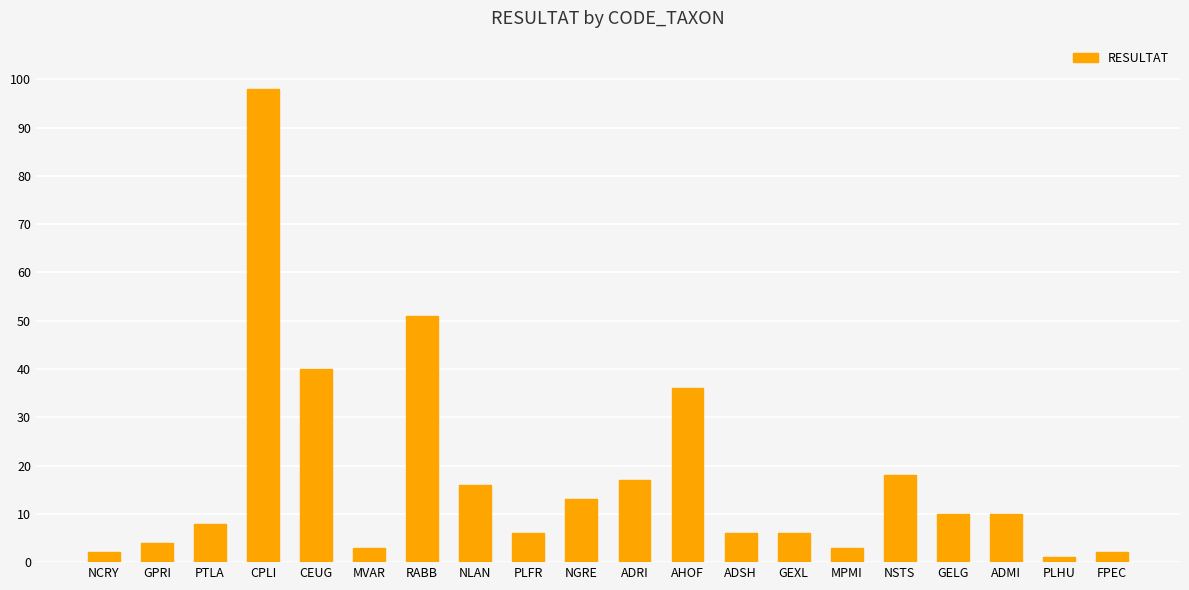

Which has a higher value, MPMI or NGRE?

NGRE